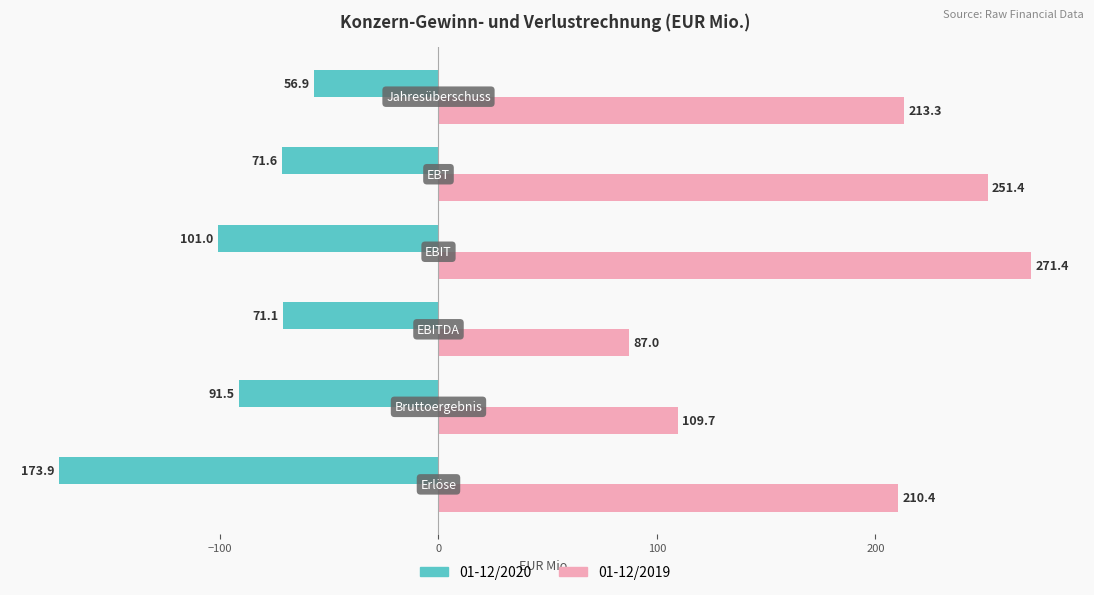

What is the difference between the maximum and minimum values in the 01-12/2020 series?

117.0